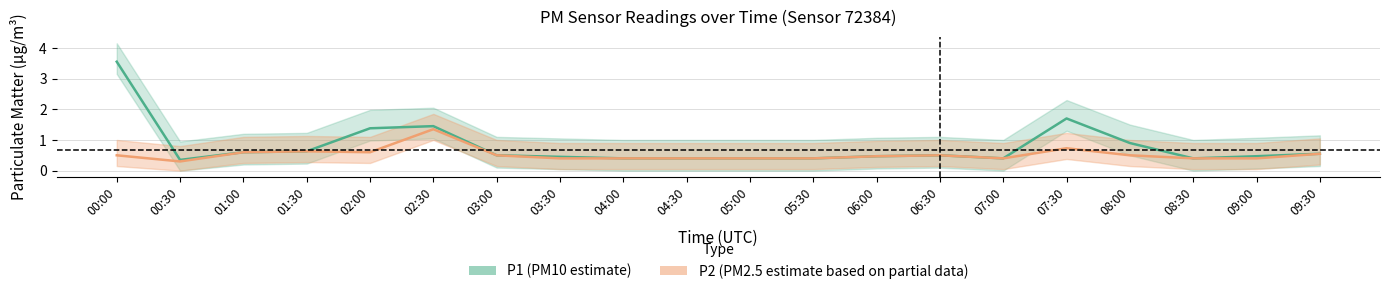

Count the P2 (PM2.5 estimate) values in the range 0 to 1.

19